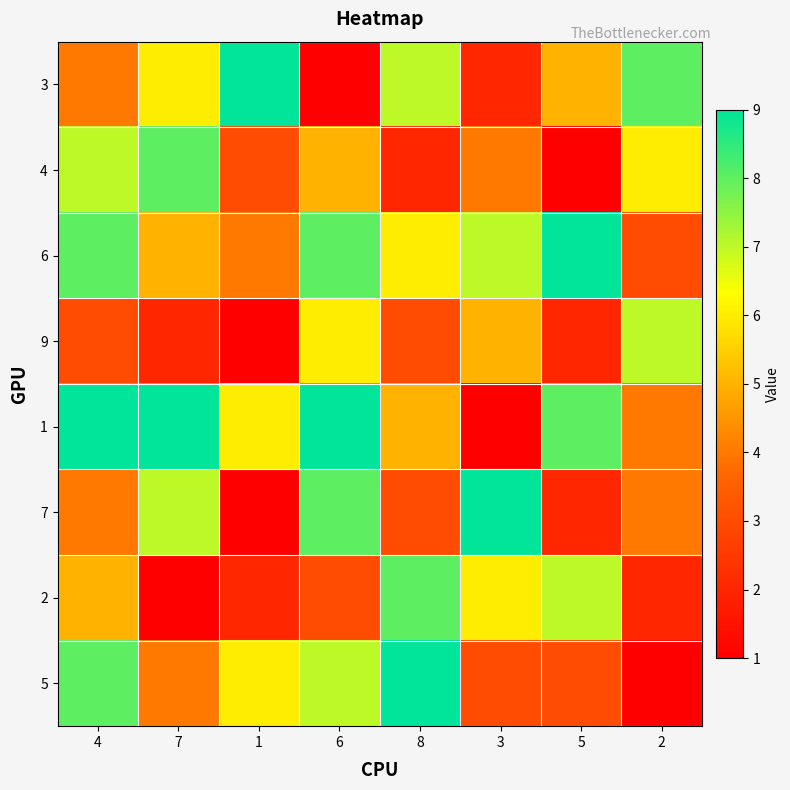

List the series in order of their peak value, lowest first.

9, 4, 2, 3, 6, 1, 7, 5